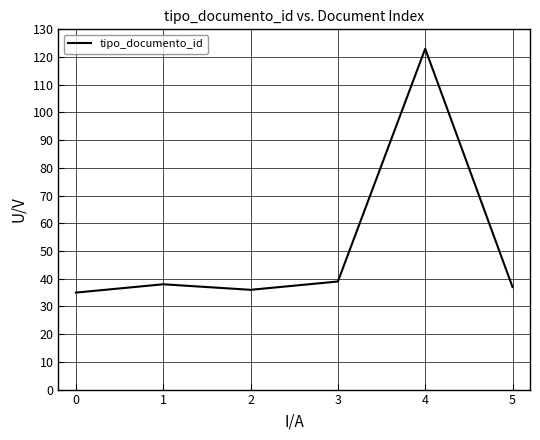

Approximately how many times larger is the value at 2 compared to 4?

0.3